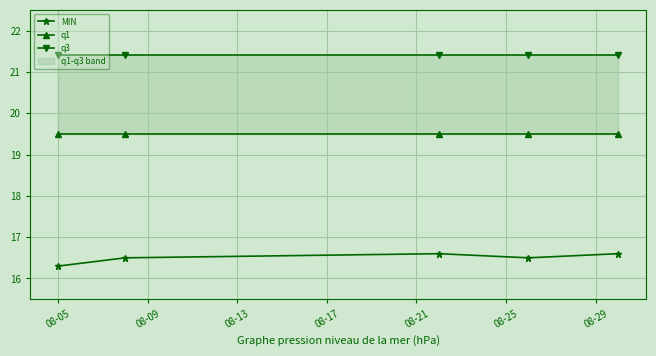

How many MIN values are between 16 and 17?

5